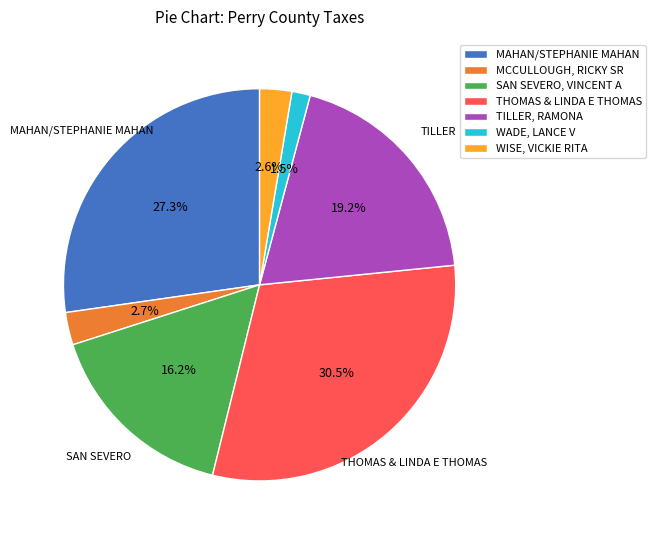

Approximately how many times larger is the value at MCCULLOUGH, RICKY SR compared to THOMAS & LINDA E THOMAS?

0.1